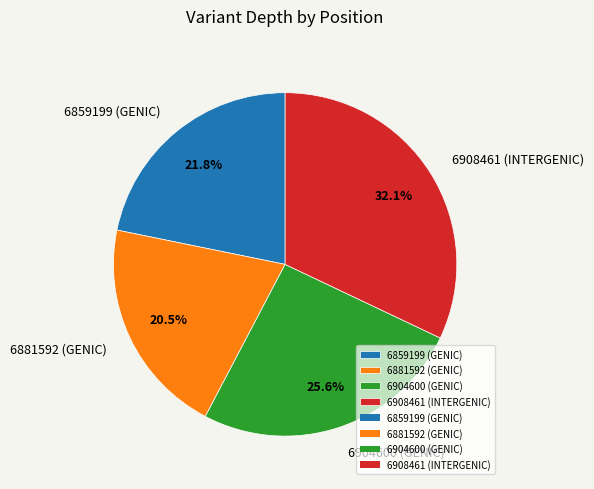

True or false: 6908461 (INTERGENIC) accounts for 23% of the total.

False